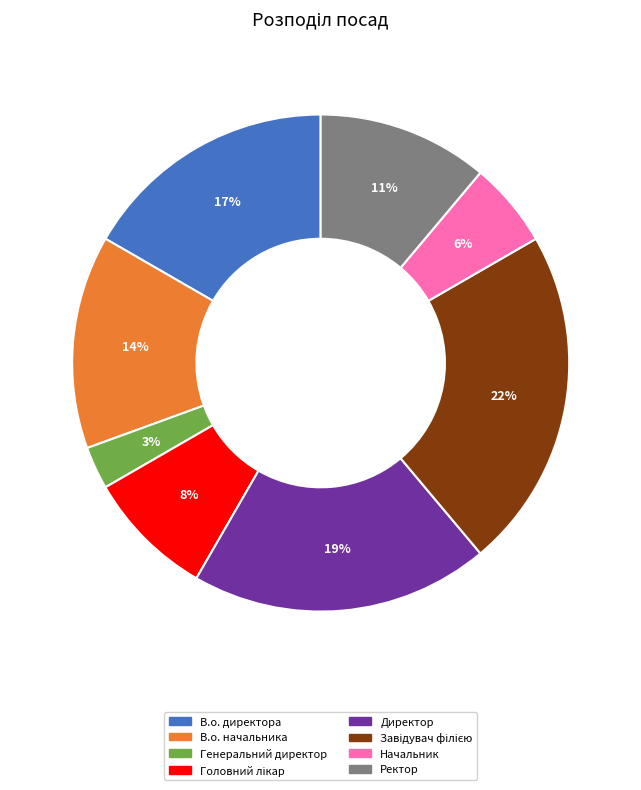

How many slices are in this pie chart?

8